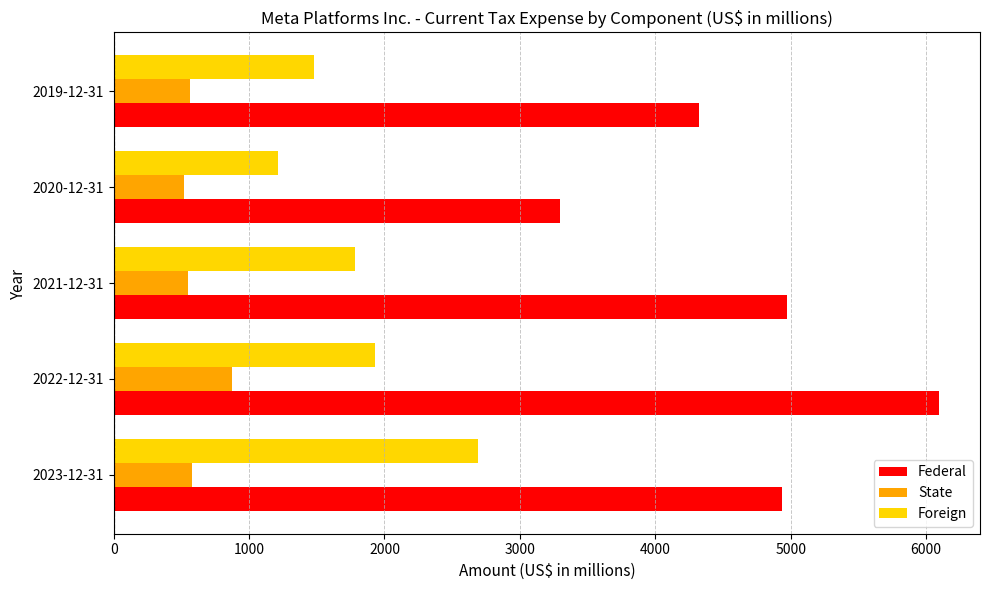

At which label does Foreign reach its minimum?

2020-12-31